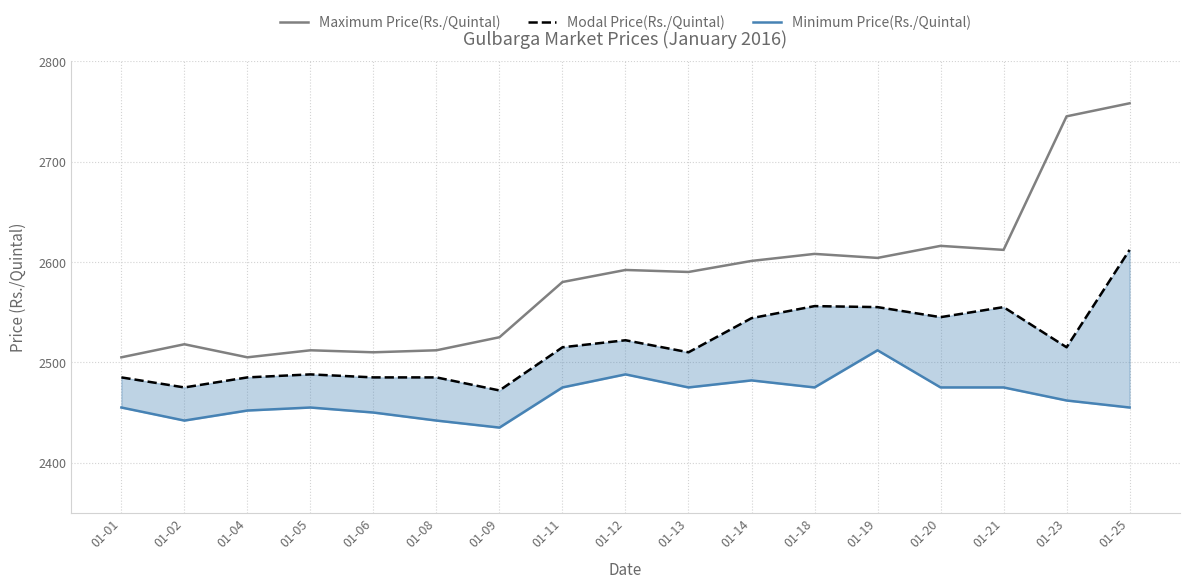

Rank the categories by Modal Price(Rs./Quintal) value from highest to lowest.

01-25, 01-18, 01-19, 01-21, 01-20, 01-14, 01-12, 01-11, 01-23, 01-13, 01-05, 01-01, 01-04, 01-06, 01-08, 01-02, 01-09